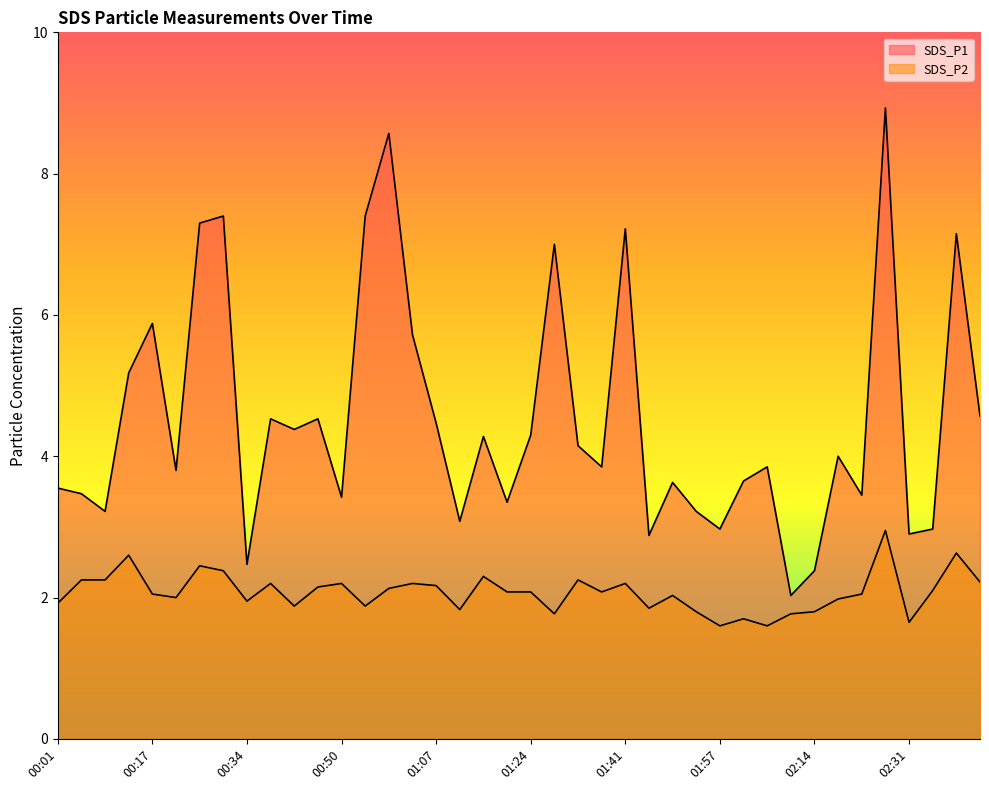

What is the difference between the SDS_P1 values at 01:45 and 02:26?

6.0